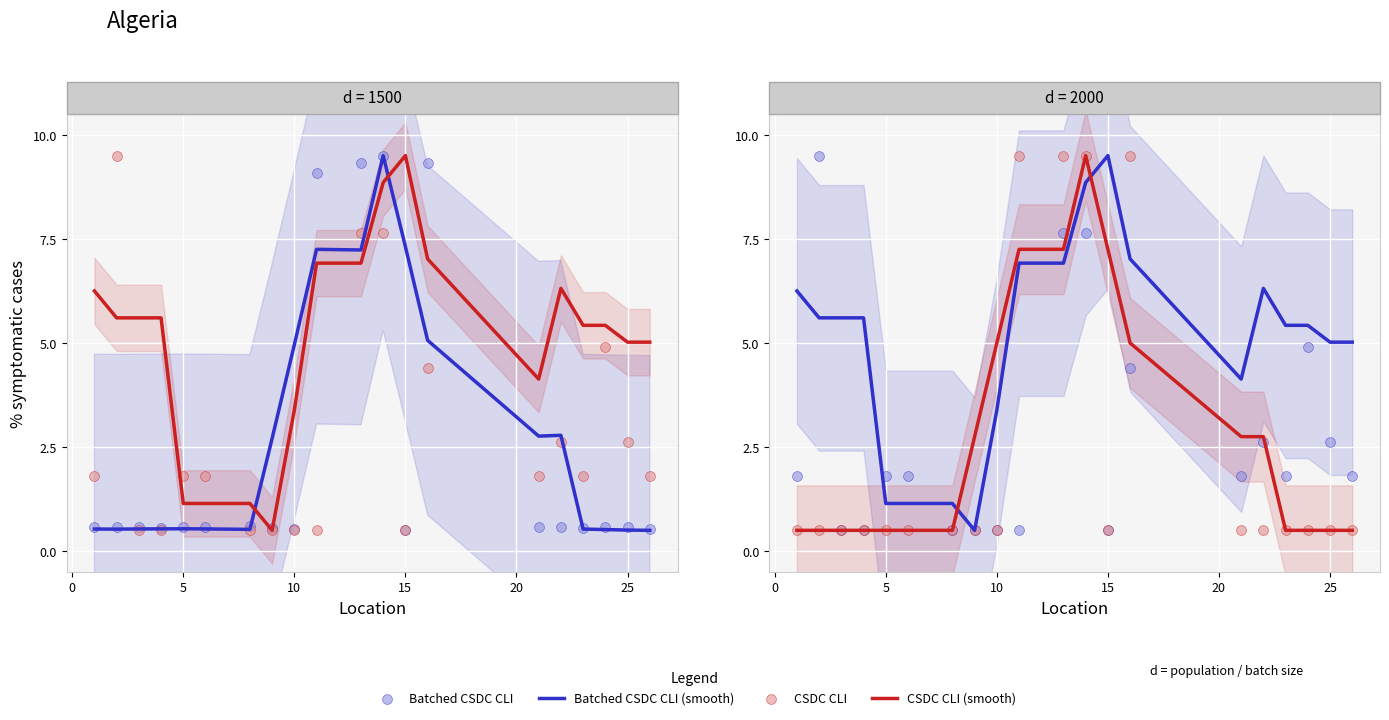

At how many categories does at least one series exceed 6?

8